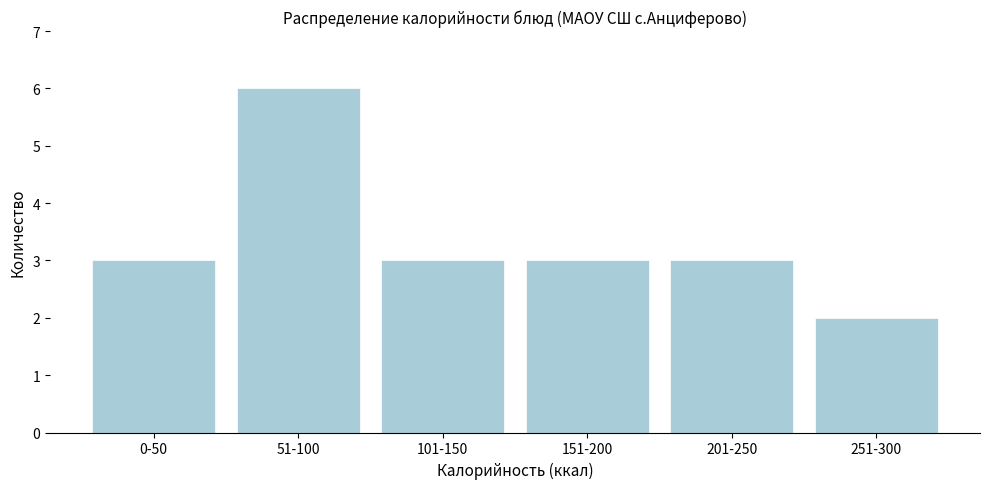

Reading right to left, list all the values displayed in this chart.

2	3	3	3	6	3